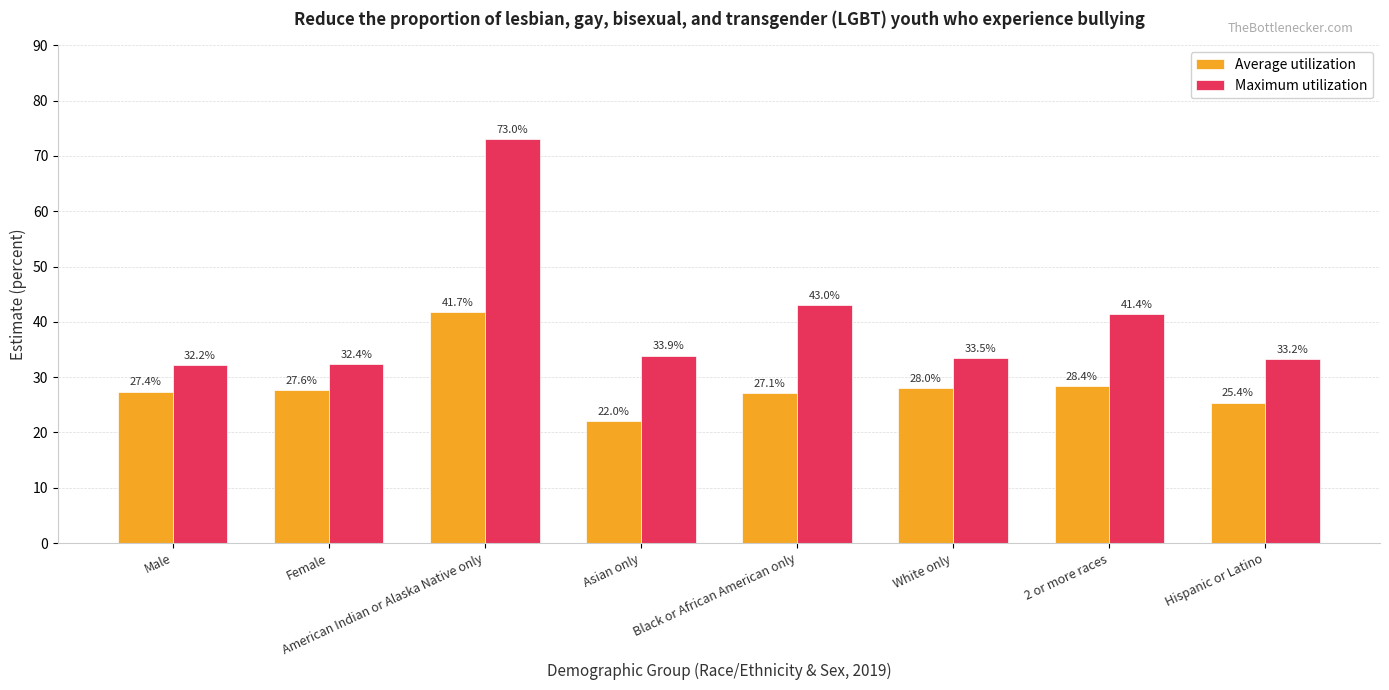

What is the label of the 3rd bar from the right?

White only